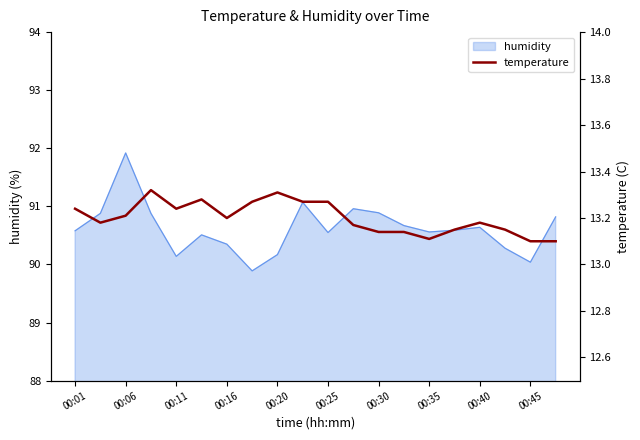

What is the minimum value for humidity?

89.9